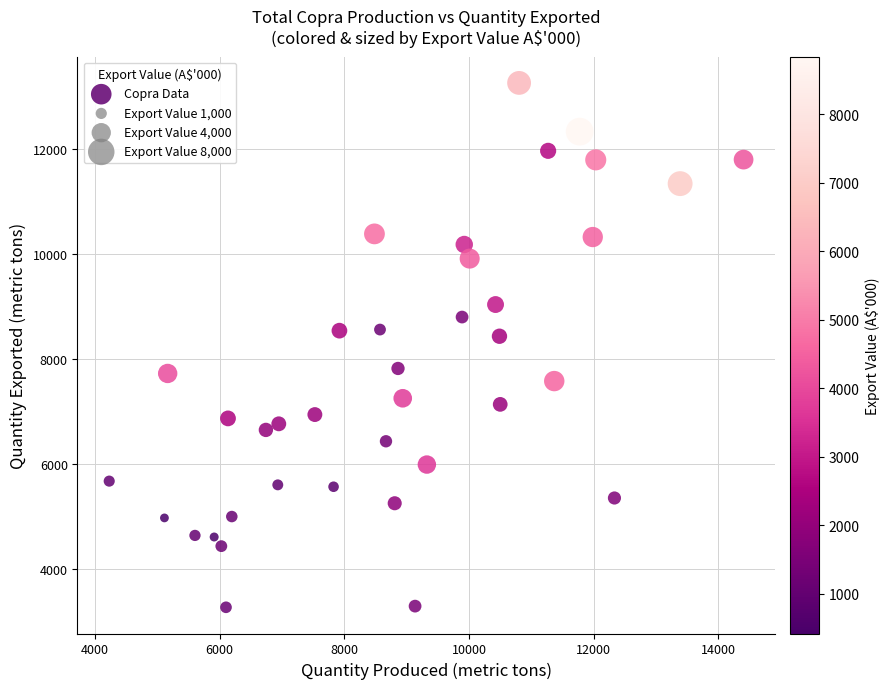

What is the range of Y values (max minus min)?

9975